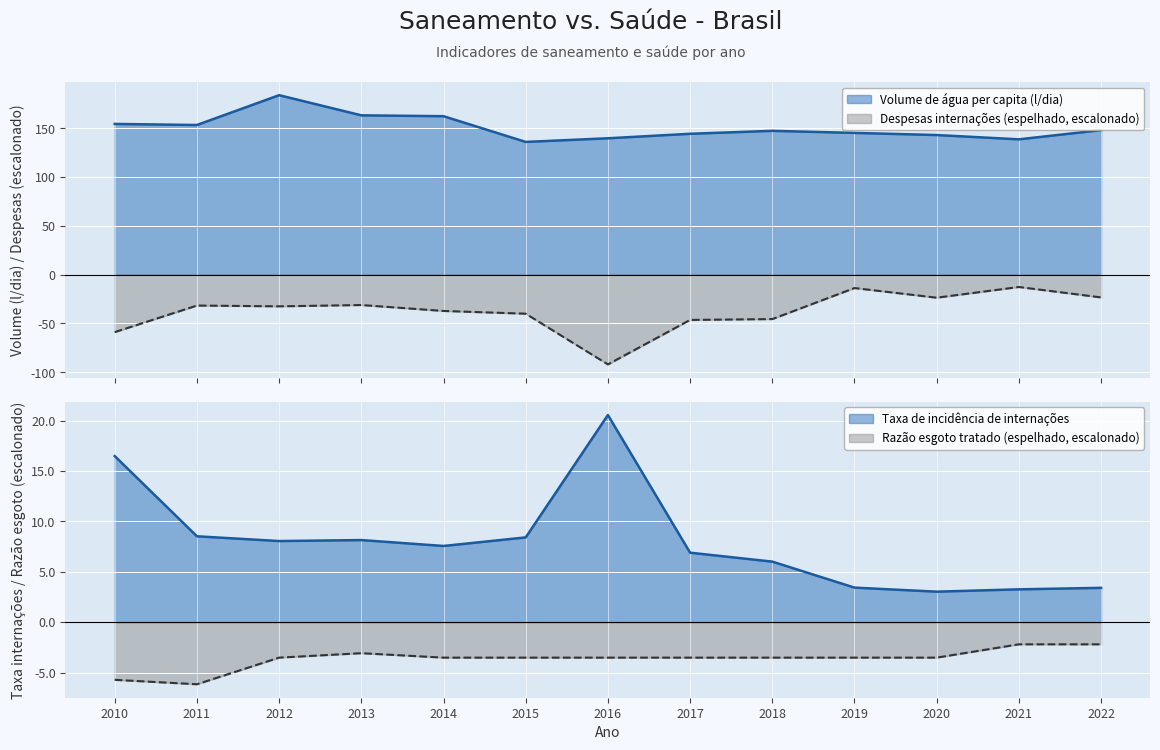

True or false: Despesas com internações (R$) and Taxa de incidência de internações cross at least once.

False